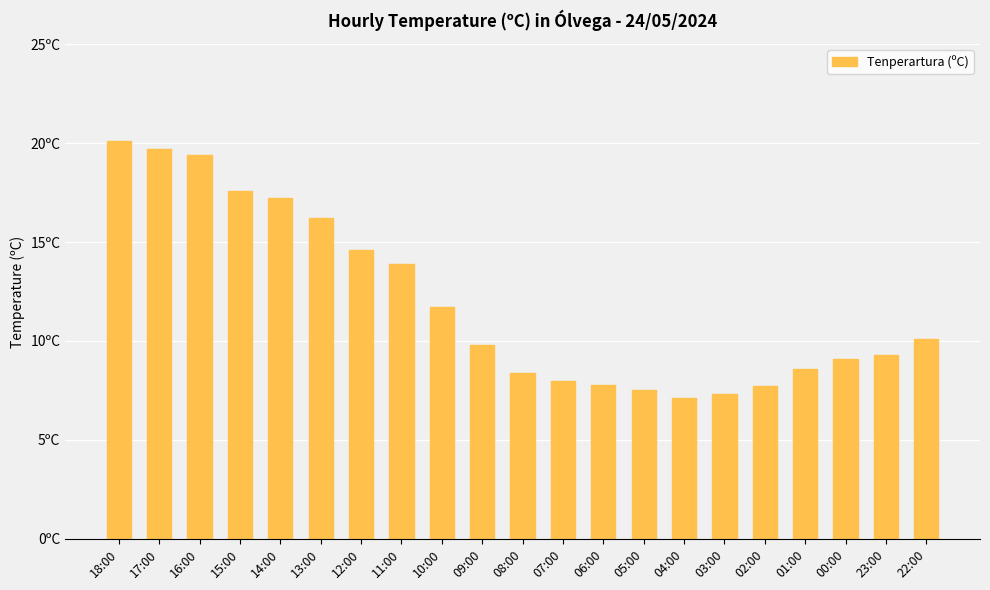

What is the difference between the maximum and second lowest values?

12.8